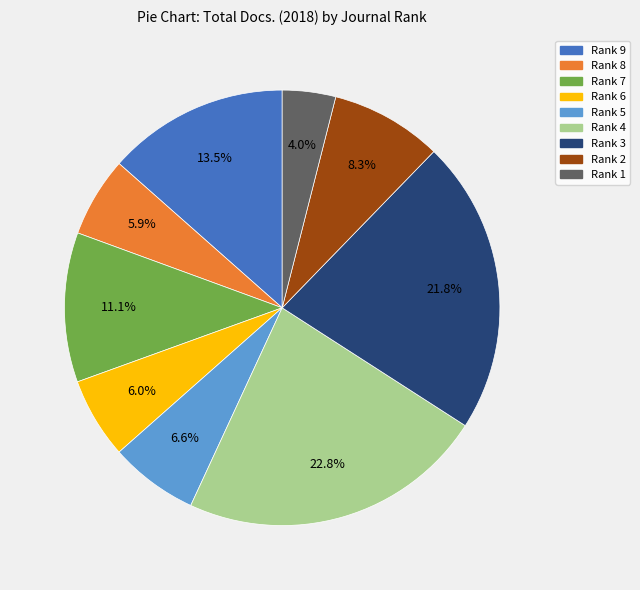

What portion of the pie excludes Rank 7?

88.9%